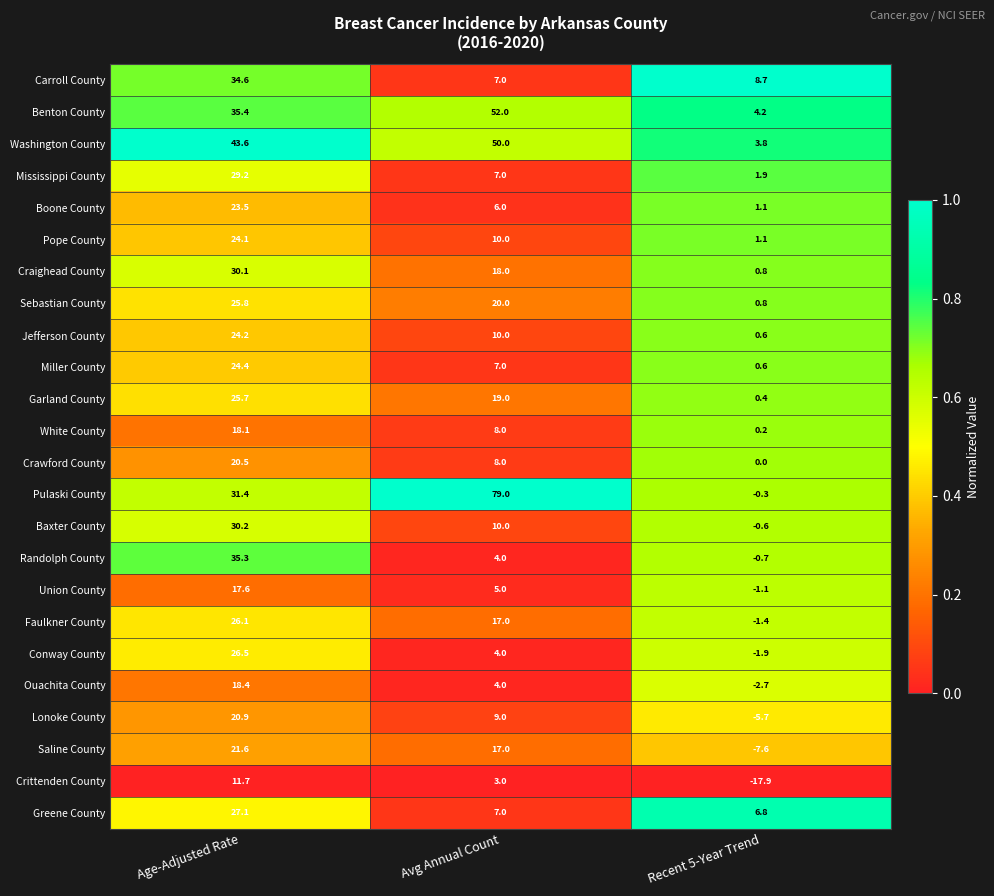

What is the sum of the Pope County values at Avg Annual Count and Age-Adjusted Rate?

34.1